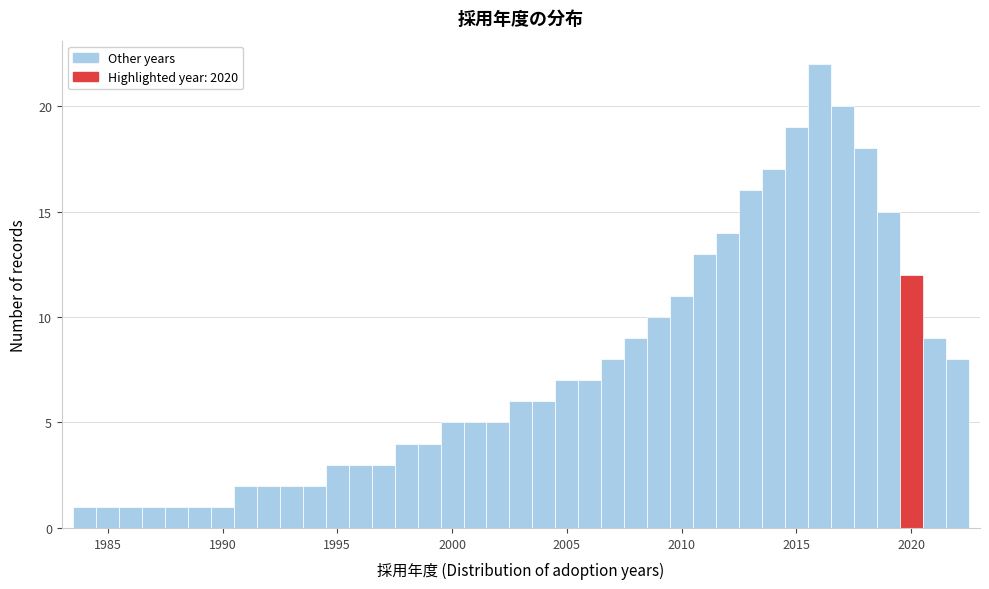

Around what value on the x-axis is the tallest bar? Give the approximate position of its centre, as read against the axis.

2016.0